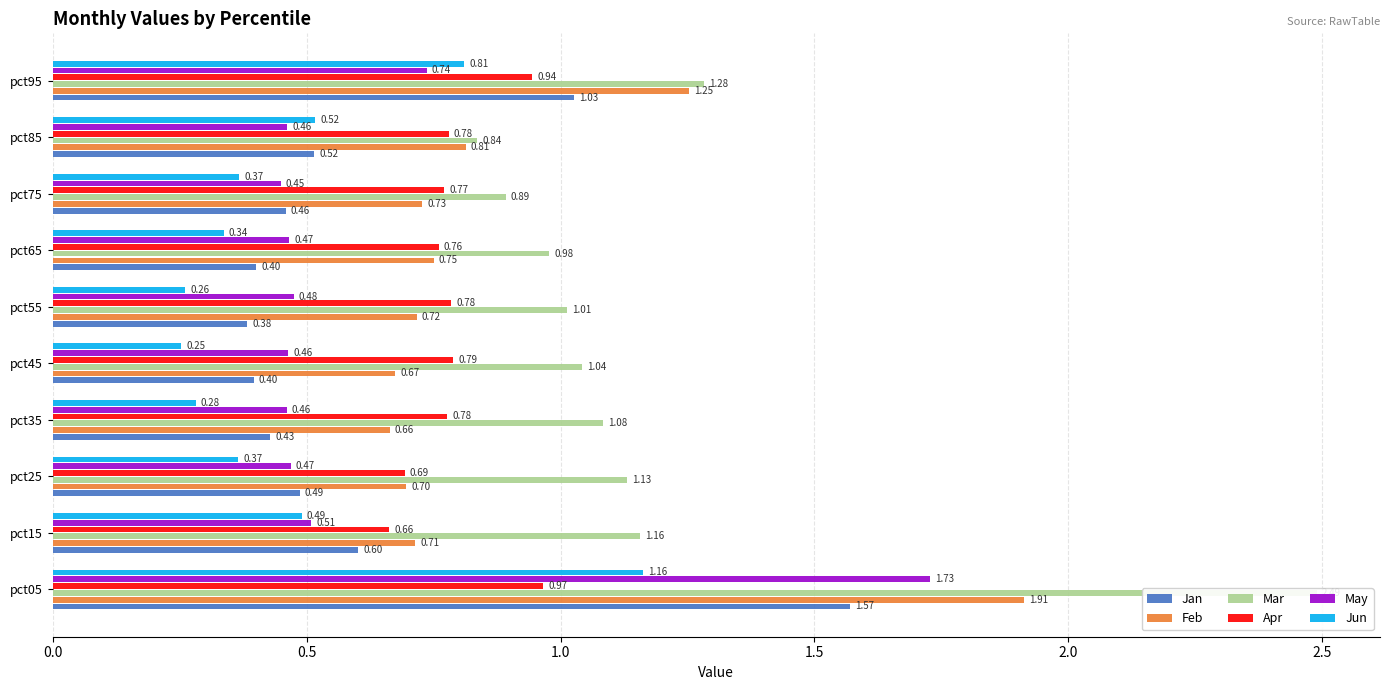

At pct85, list the series in order from smallest to largest.

May, Jan, Jun, Apr, Feb, Mar